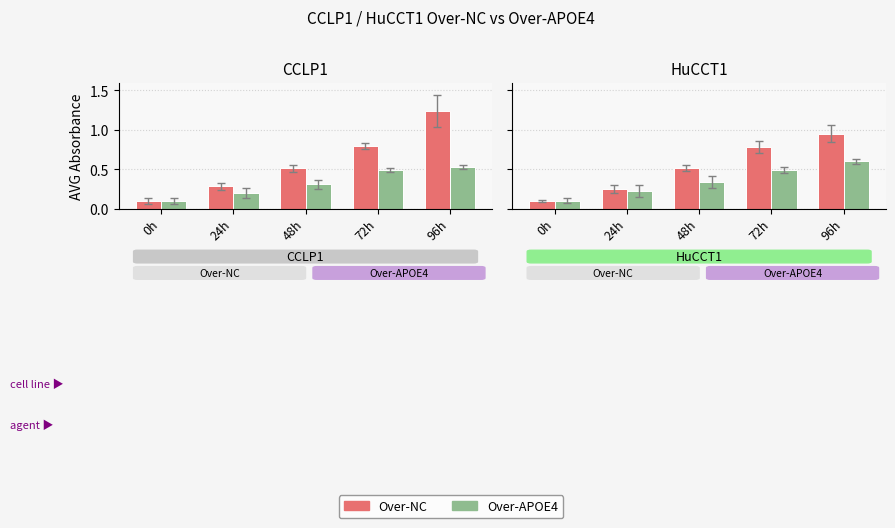

Is it true that Over-APOE4 equals 0.2 at 0h?

False